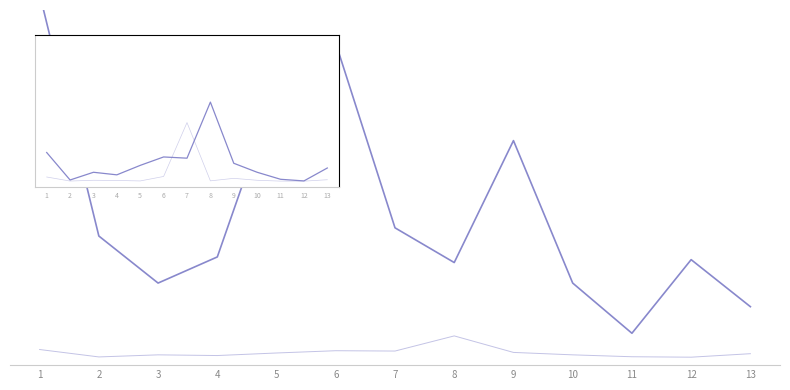

What is the highest value of the Калорийность series?

230.2